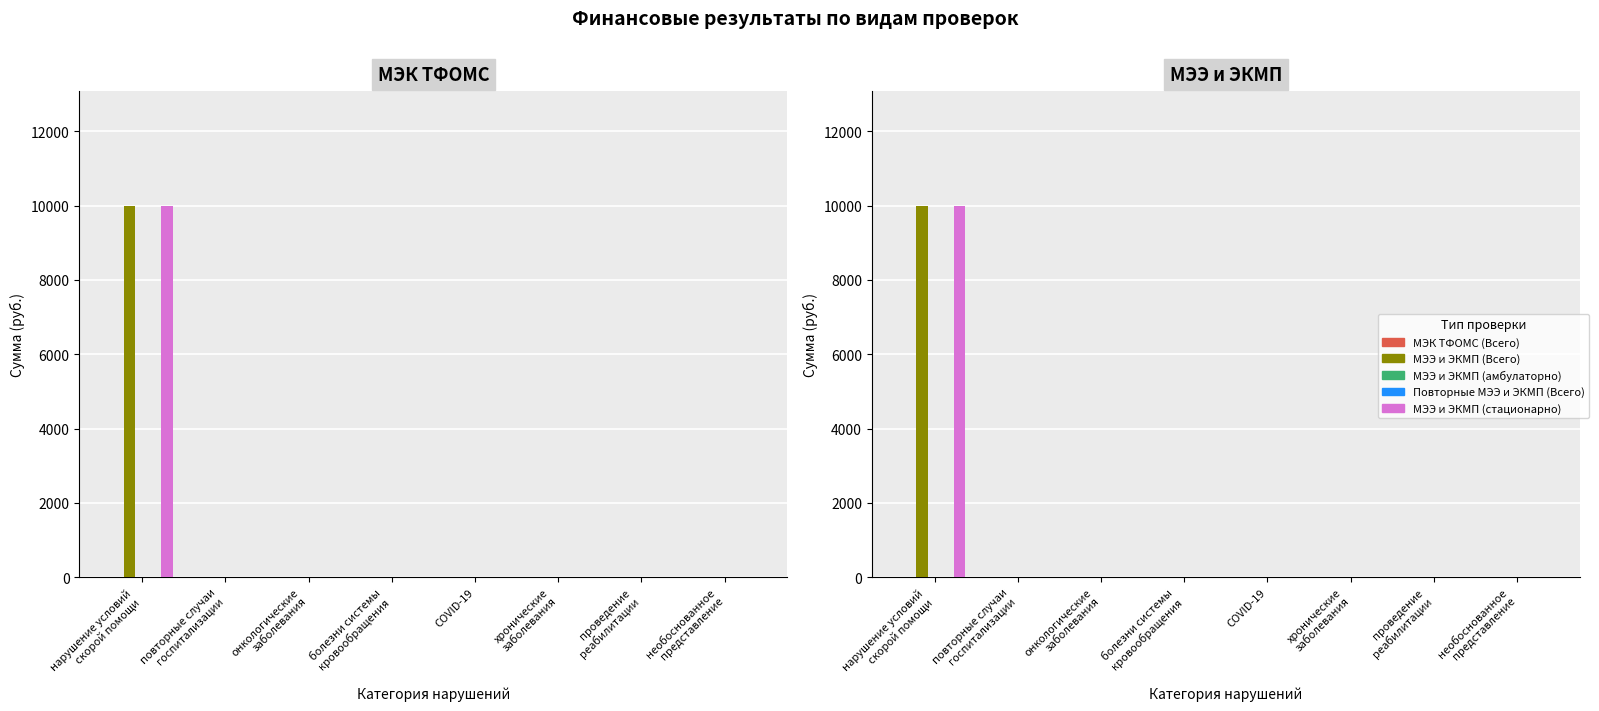

How many bars are there in each group?

5